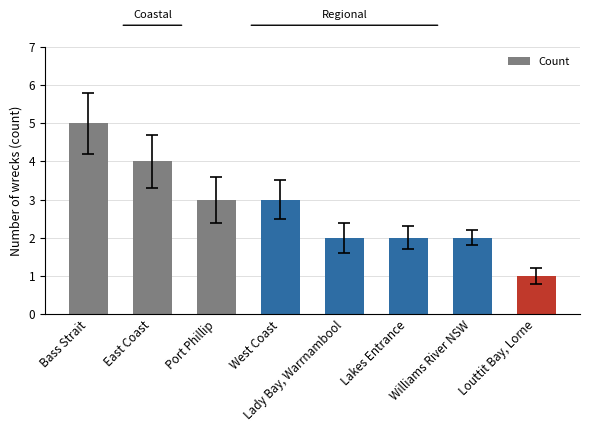

What is the average value?

3